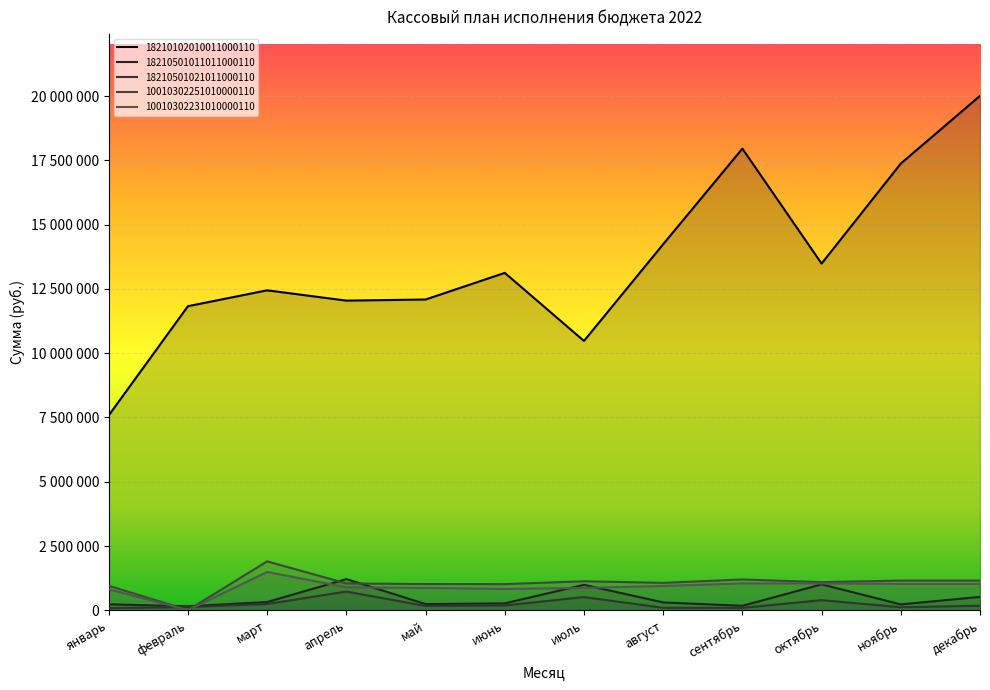

Reading left to right, list all the values displayed in this chart.

18210102010011000110: январь=7582045	февраль=11829432	март=12446952	апрель=12045736	май=12089052	июнь=13125470	июль=10477885	август=14239597	сентябрь=17958288	октябрь=13487429	ноябрь=17377276	декабрь=20011110
18210501011011000110: январь=234680	февраль=155355	март=322229	апрель=1213957	май=241594	июнь=269783	июль=991968	август=307328	сентябрь=173804	октябрь=1010127	ноябрь=228980	декабрь=521650
18210501021011000110: январь=84208	февраль=126415	март=245476	апрель=729492	май=168159	июнь=187938	июль=514553	август=97841	сентябрь=94122	октябрь=394221	ноябрь=119281	декабрь=176839
10010302251010000110: январь=954553	февраль=6323	март=1903816	апрель=1045367	май=1021421	июнь=1018627	июль=1130089	август=1067393	сентябрь=1200040	октябрь=1096122	ноябрь=1155999	декабрь=1155999
10010302231010000110: январь=814919	февраль=5834	март=1491472	апрель=896376	май=870571	июнь=829668	июль=870501	август=947403	сентябрь=1044922	октябрь=1044810	ноябрь=1024834	декабрь=1024834